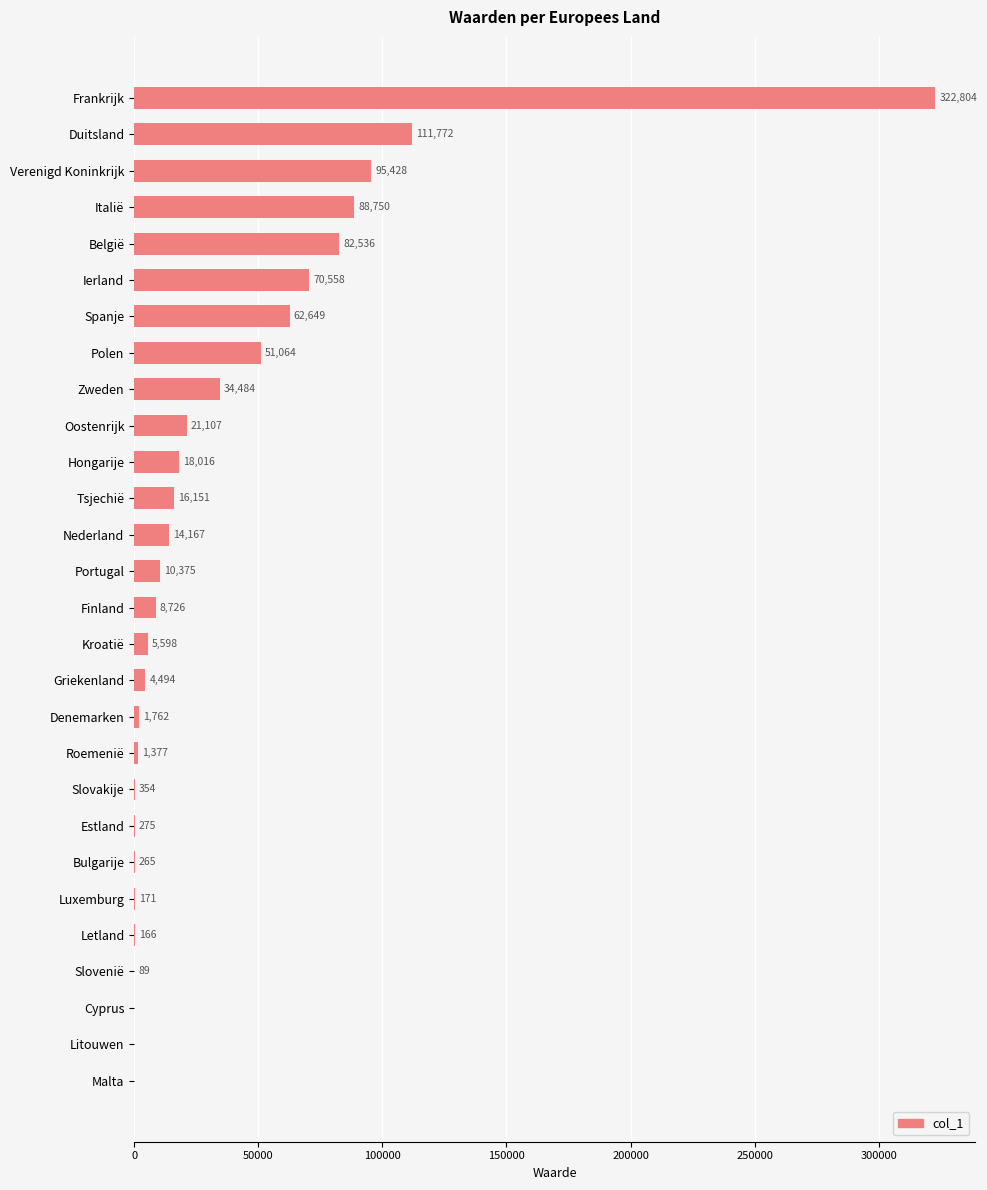

Where is the data nearest to the value 161402?

Duitsland